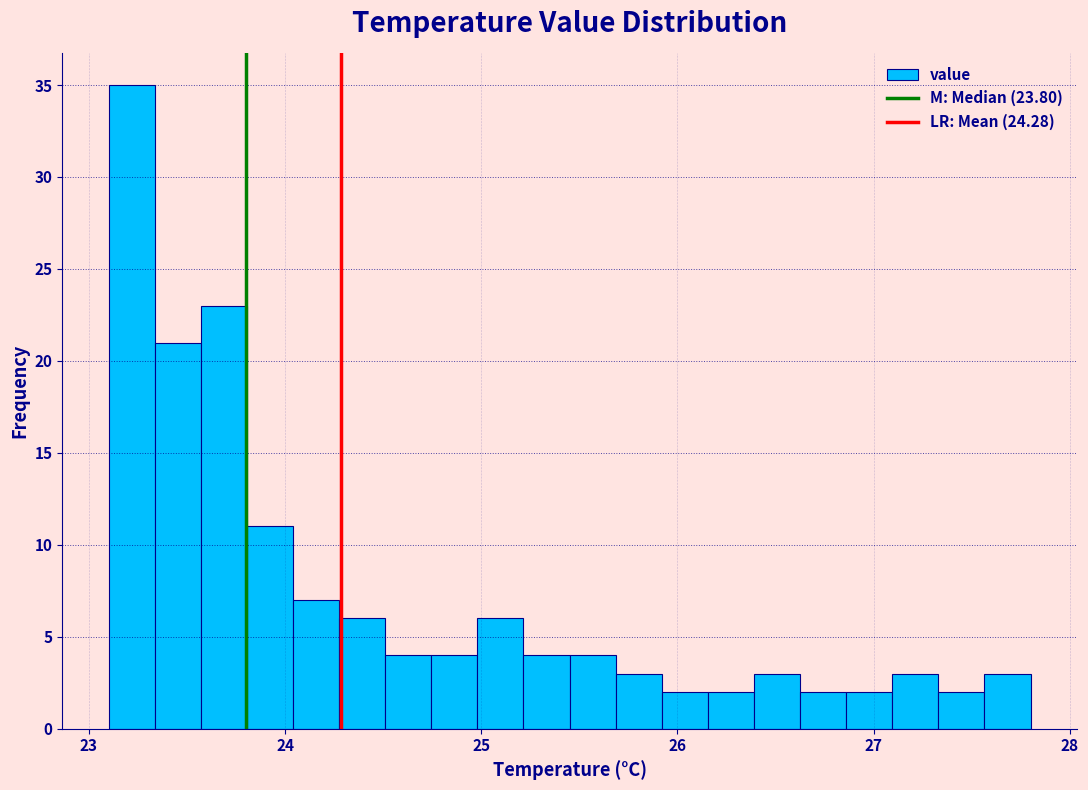

Around what value on the x-axis is the tallest bar? Give the approximate position of its centre, as read against the axis.

23.2